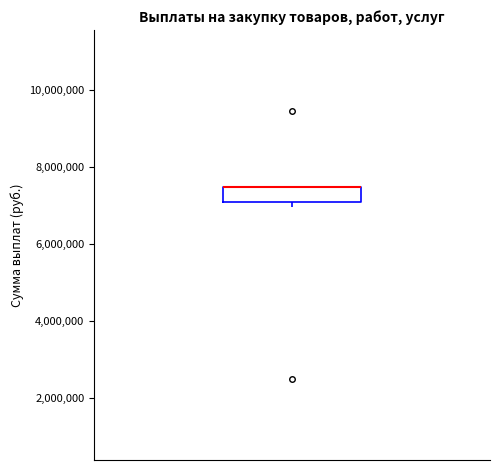

Where is the lower edge of the box on the y-axis? The values are not printed on the chart, so give them approximately, as read against the axis.

7000000